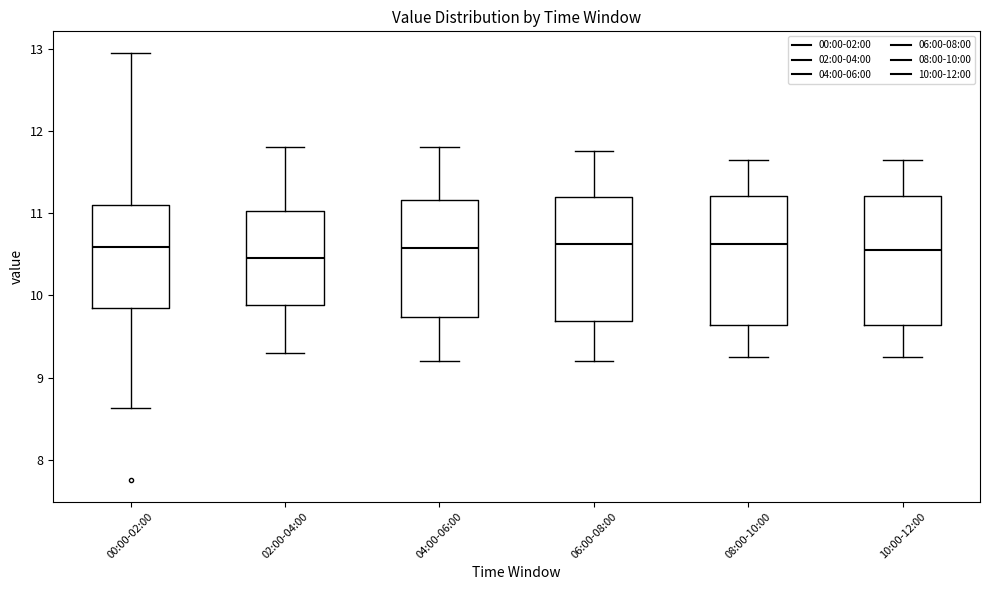

Reading left to right, transcribe this box plot: for each box, give where its median line is, the range the box spans, and where its two whiskers end, as read against the y-axis. The values are not printed on the chart, so give them approximately, as read against the axis.

00:00-02:00: median 10.6, box 9.8 to 11.1, whiskers 8.6 to 13.0
02:00-04:00: median 10.5, box 9.9 to 11.0, whiskers 9.3 to 11.8
04:00-06:00: median 10.6, box 9.7 to 11.2, whiskers 9.2 to 11.8
06:00-08:00: median 10.6, box 9.7 to 11.2, whiskers 9.2 to 11.8
08:00-10:00: median 10.6, box 9.6 to 11.2, whiskers 9.3 to 11.7
10:00-12:00: median 10.6, box 9.6 to 11.2, whiskers 9.3 to 11.7